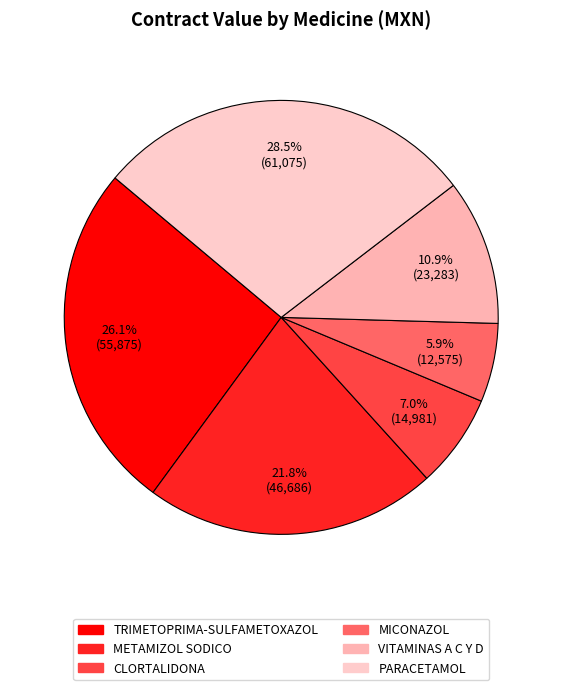

Count the number of slices in the pie.

6